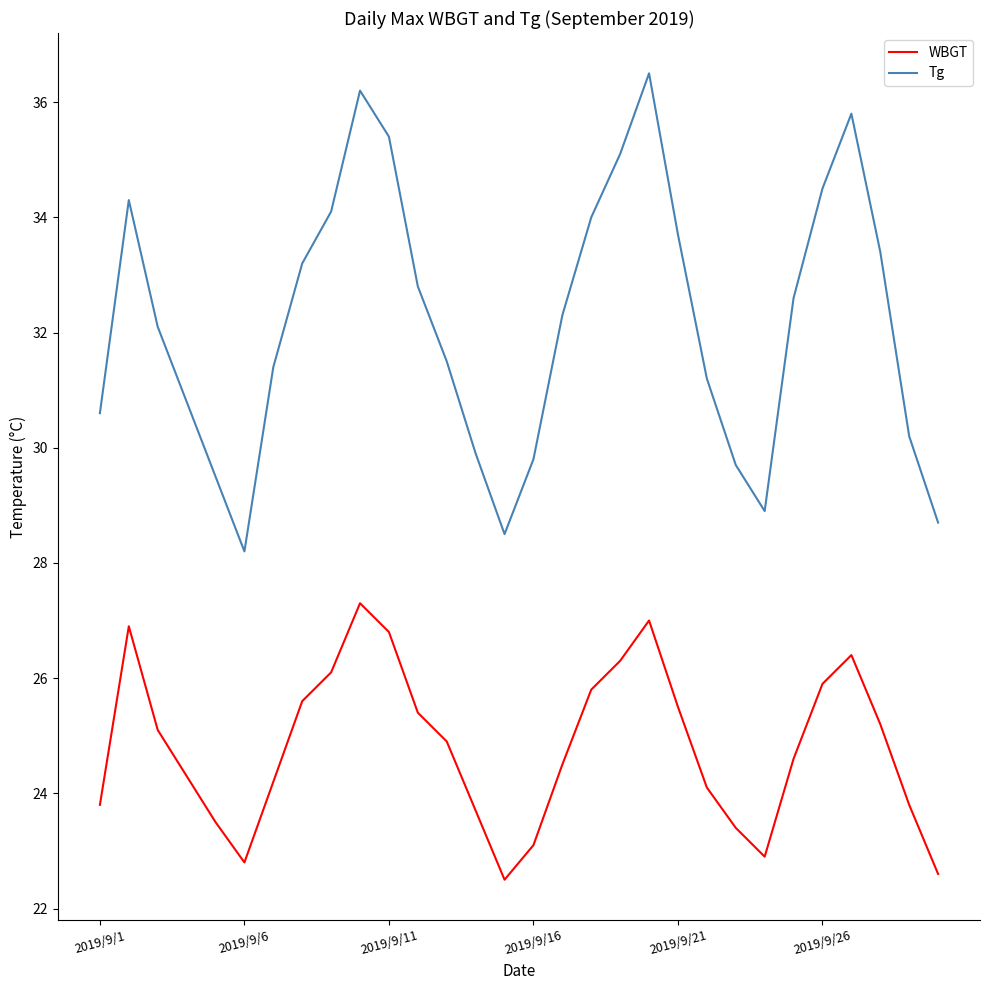

What is the smallest value displayed?

22.5